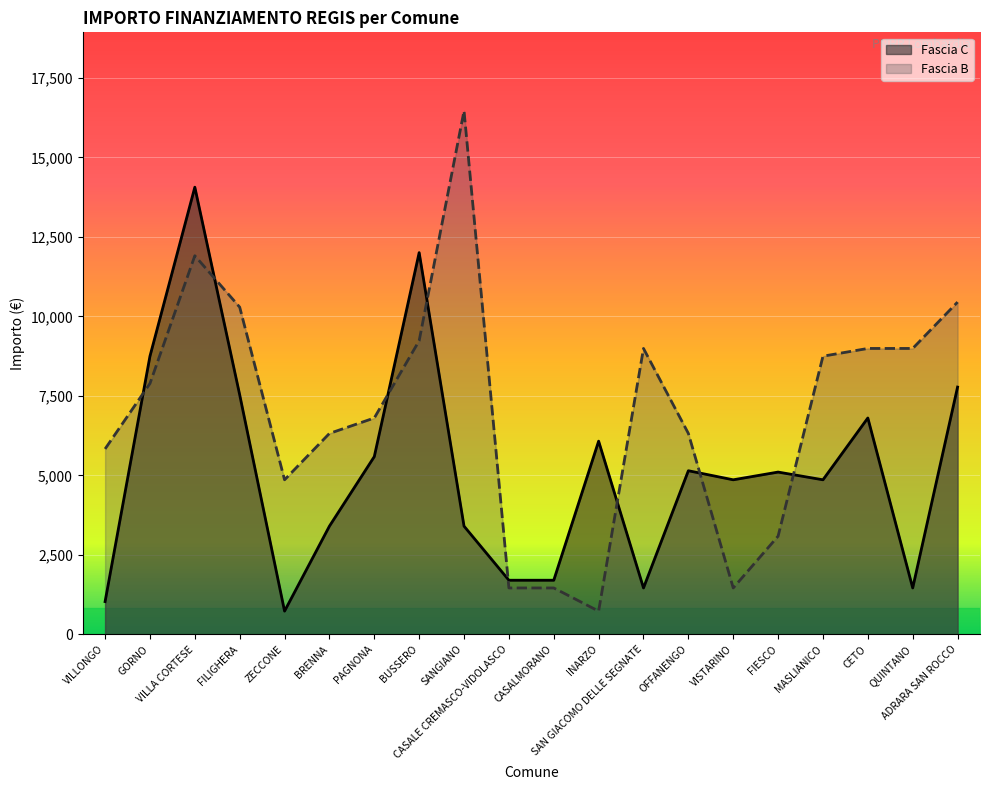

List the labels in order of Fascia B value, largest first.

SANGIANO, VILLA CORTESE, ADRARA SAN ROCCO, FILIGHERA, BUSSERO, SAN GIACOMO DELLE SEGNATE, CETO, QUINTANO, MASLIANICO, GORNO, PAGNONA, BRENNA, OFFANENGO, VILLONGO, ZECCONE, FIESCO, CASALE CREMASCO-VIDOLASCO, CASALMORANO, VISTARINO, INARZO